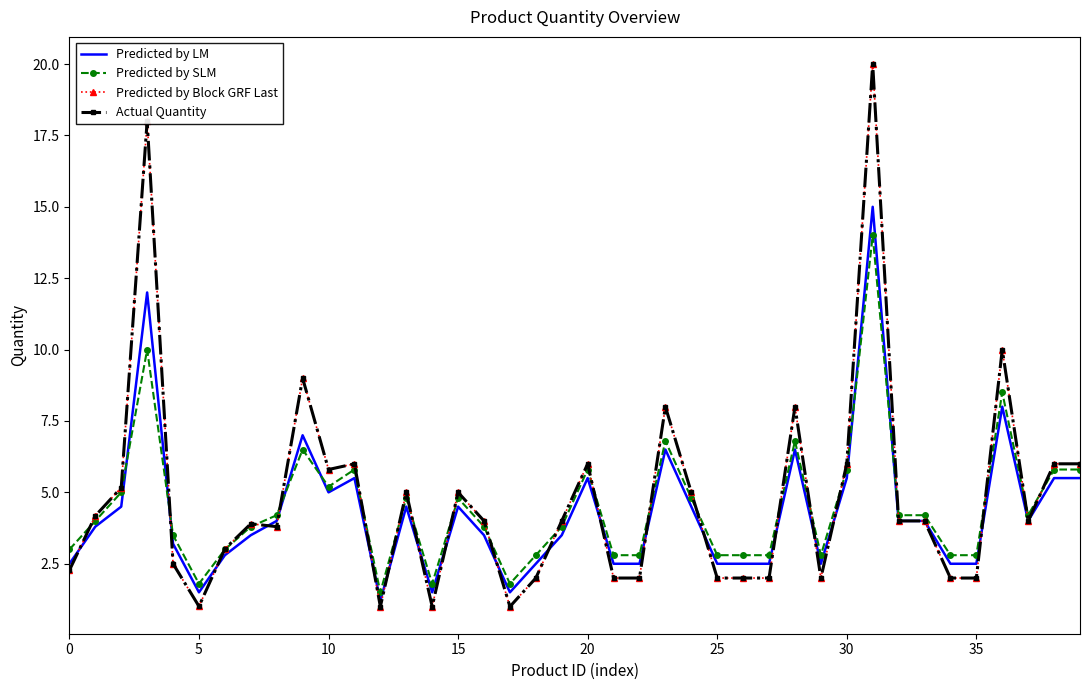

Reading right to left, extract all data points from this chart.

Predicted by LM: 5.5	5.5	4.0	8.0	2.5	2.5	4.0	4.0	15.0	5.5	2.5	6.5	2.5	2.5	2.5	4.5	6.5	2.5	2.5	5.5	3.5	2.5	1.5	3.5	4.5	1.5	4.5	1.2	5.5	5.0	7.0	4.0	3.5	2.8	1.5	3.2	12.0	4.5	3.8	2.5
Predicted by SLM: 5.8	5.8	4.2	8.5	2.8	2.8	4.2	4.2	14.0	5.8	2.8	6.8	2.8	2.8	2.8	4.8	6.8	2.8	2.8	5.8	3.8	2.8	1.8	3.8	4.8	1.8	4.8	1.5	5.8	5.2	6.5	4.2	3.8	3.0	1.8	3.5	10.0	5.0	4.0	3.0
Predicted by Block GRF Last: 6.0	6.0	4.0	10.0	2.0	2.0	4.0	4.0	20.0	6.0	2.0	8.0	2.0	2.0	2.0	5.0	8.0	2.0	2.0	6.0	4.0	2.0	1.0	4.0	5.0	1.0	5.0	1.0	6.0	5.8	9.0	3.8	3.9	3.0	1.0	2.5	18.0	5.2	4.2	2.3
Actual Quantity: 6.0	6.0	4.0	10.0	2.0	2.0	4.0	4.0	20.0	6.0	2.0	8.0	2.0	2.0	2.0	5.0	8.0	2.0	2.0	6.0	4.0	2.0	1.0	4.0	5.0	1.0	5.0	1.0	6.0	5.8	9.0	3.8	3.9	3.0	1.0	2.5	18.0	5.2	4.2	2.3